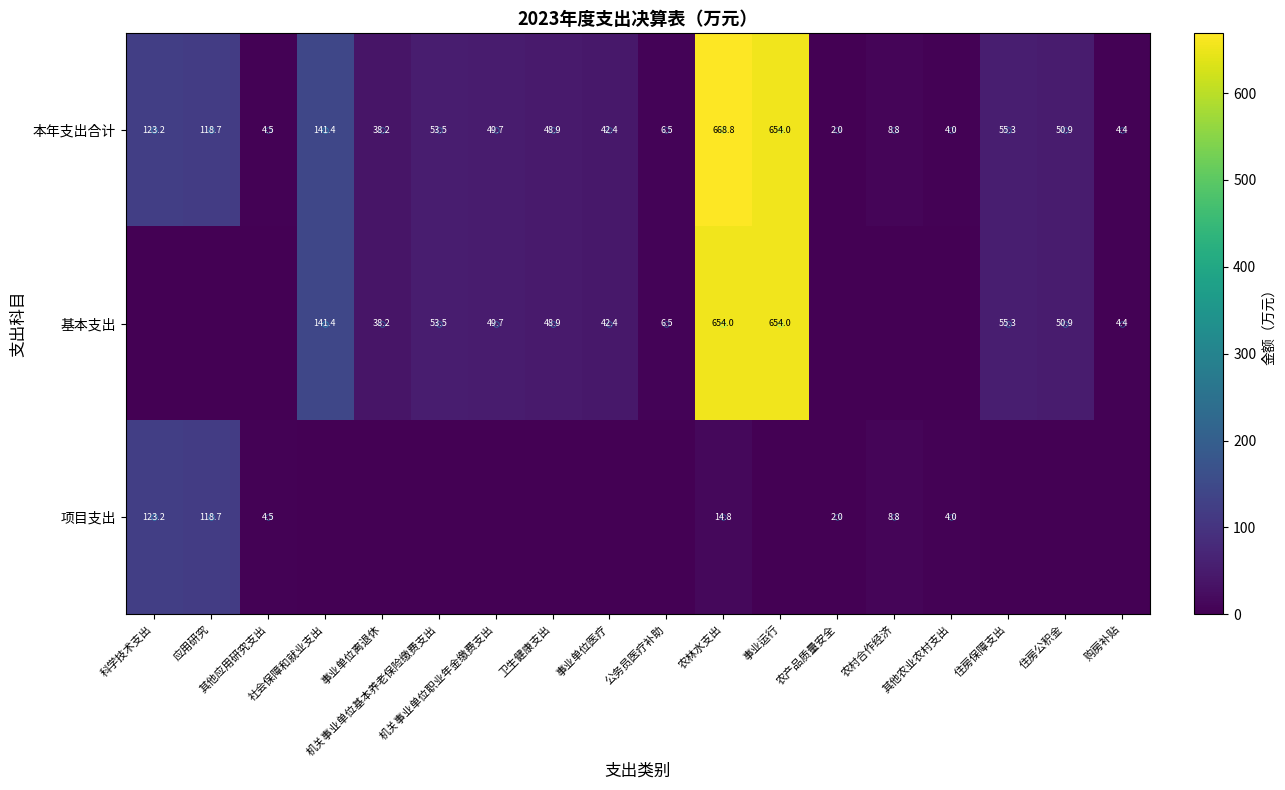

What is the total value across all series at 农林水支出?

1337.6